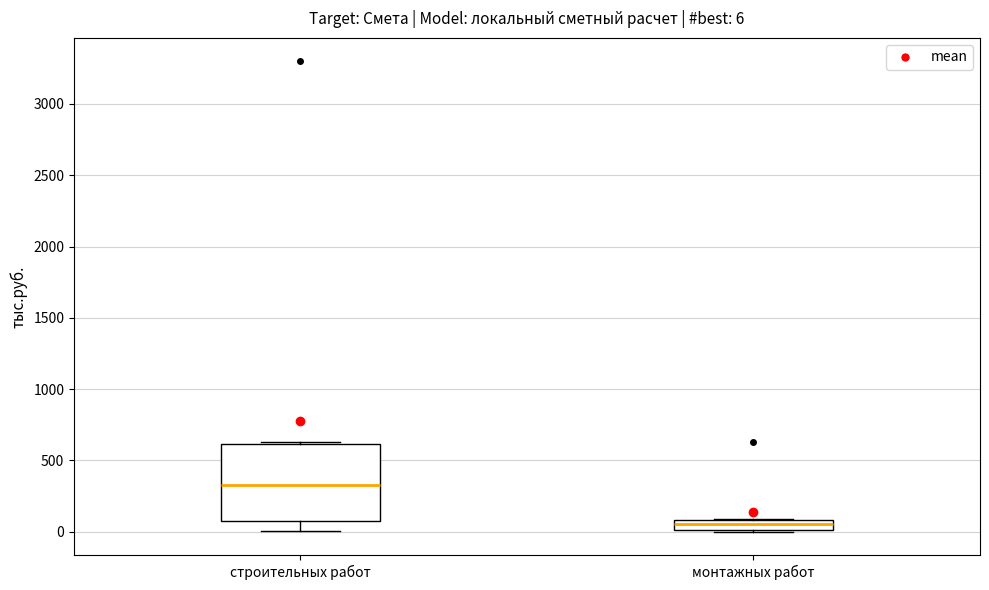

Comparing the boxes themselves (not the whiskers), which one is the tallest?

строительных работ